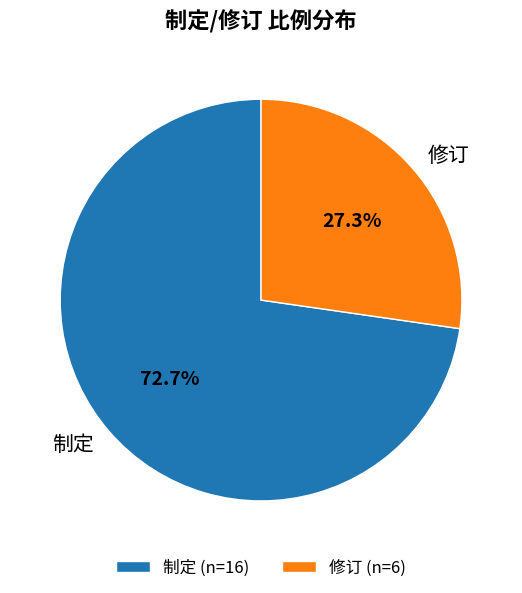

Which category has the biggest portion of the pie?

制定